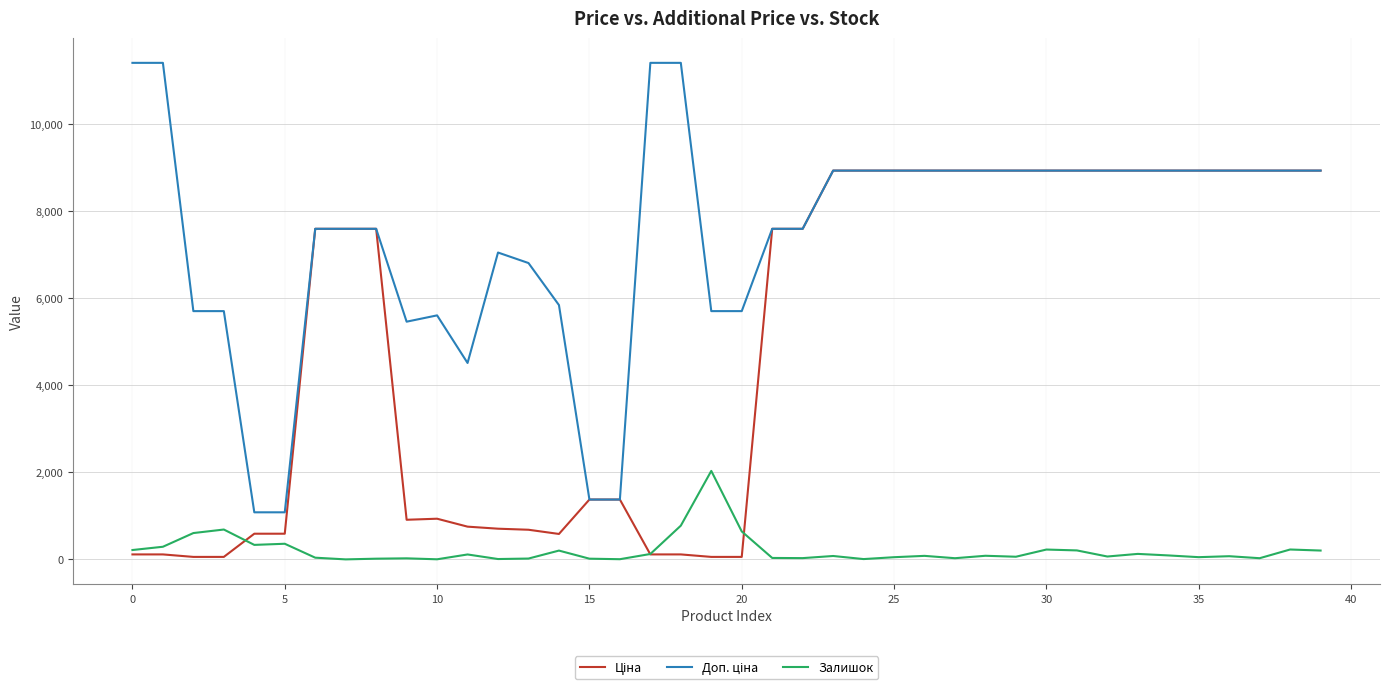

How many values in the Залишок series are below 81?

20